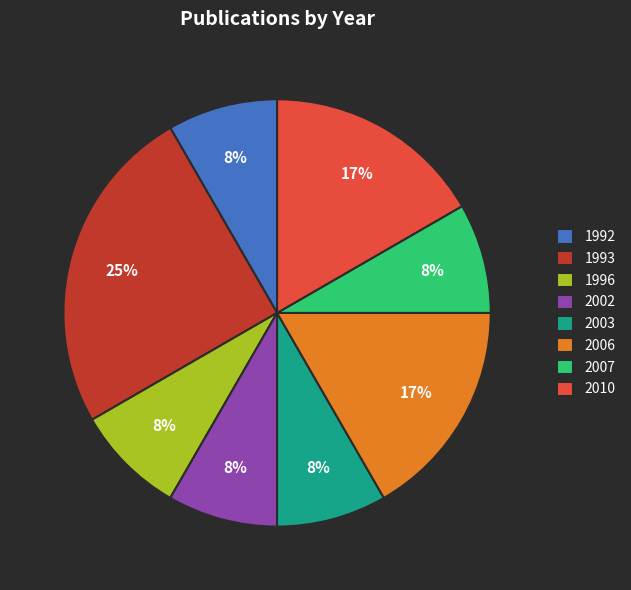

The 1992 slice represents 8% of the pie. True or false?

True